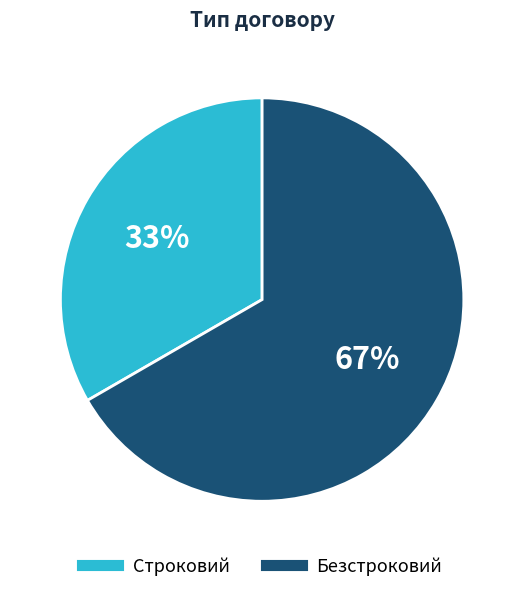

To the nearest percent, what is the combined percentage of Строковий and Безстроковий?

100%